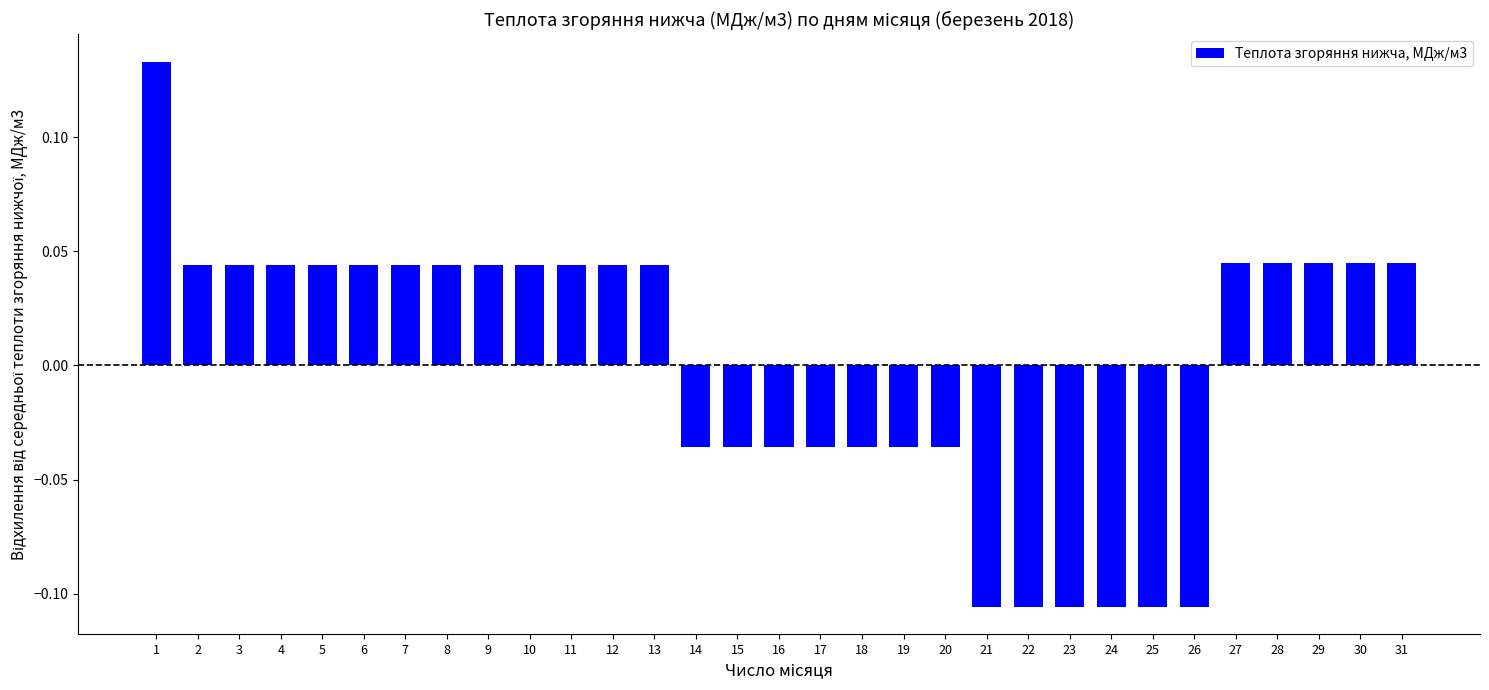

How many distinct data groups are displayed?

1